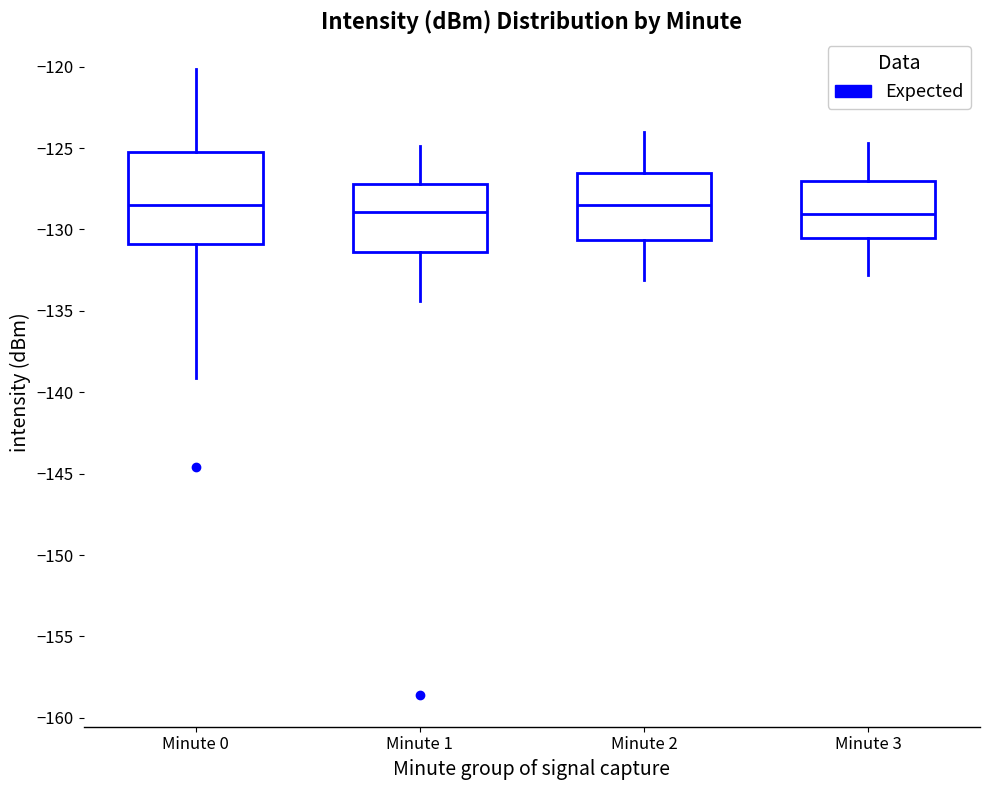

Reading left to right, transcribe this box plot: for each box, give where its median line is, the range the box spans, and where its two whiskers end, as read against the y-axis. The values are not printed on the chart, so give them approximately, as read against the axis.

Minute 0: median -128.5, box -131.0 to -125.0, whiskers -139.0 to -120.0
Minute 1: median -129.0, box -131.5 to -127.0, whiskers -134.5 to -125.0
Minute 2: median -128.5, box -130.5 to -126.5, whiskers -133.0 to -124.0
Minute 3: median -129.0, box -130.5 to -127.0, whiskers -133.0 to -124.5